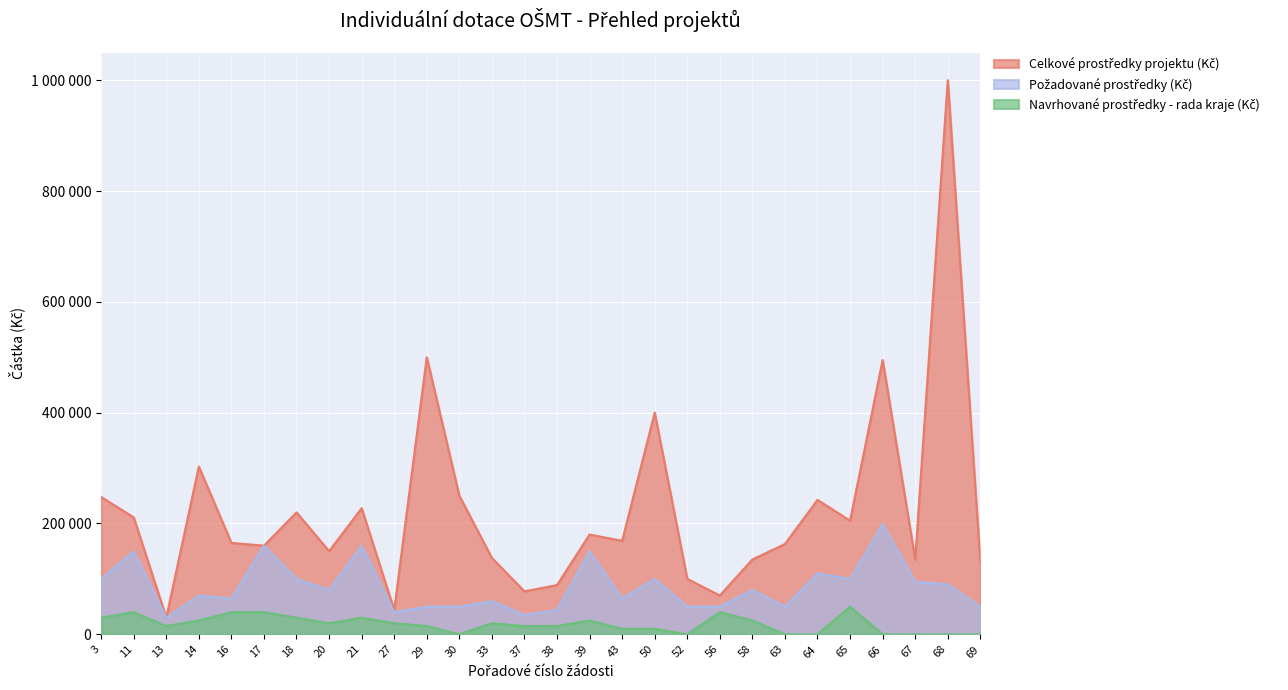

In Požadované prostředky (Kč), how many points are higher than both neighbors (excluding endpoints)?

10